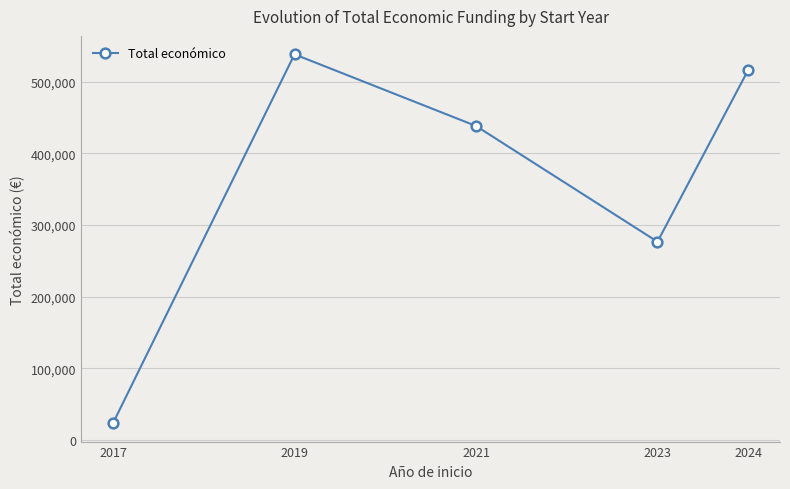

Rank the categories by value from lowest to highest.

2017, 2023, 2021, 2024, 2019